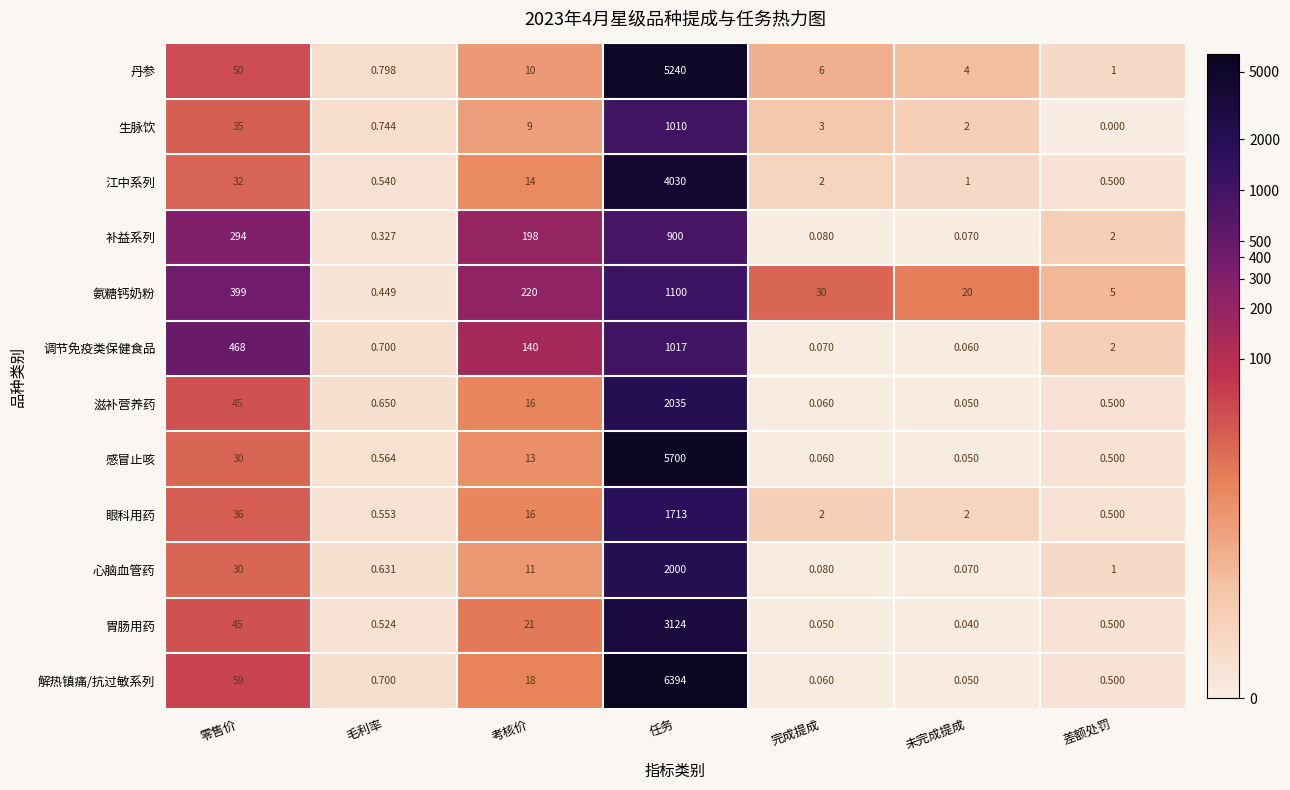

At which label does 氨糖钙奶粉 first exceed 30?

零售价